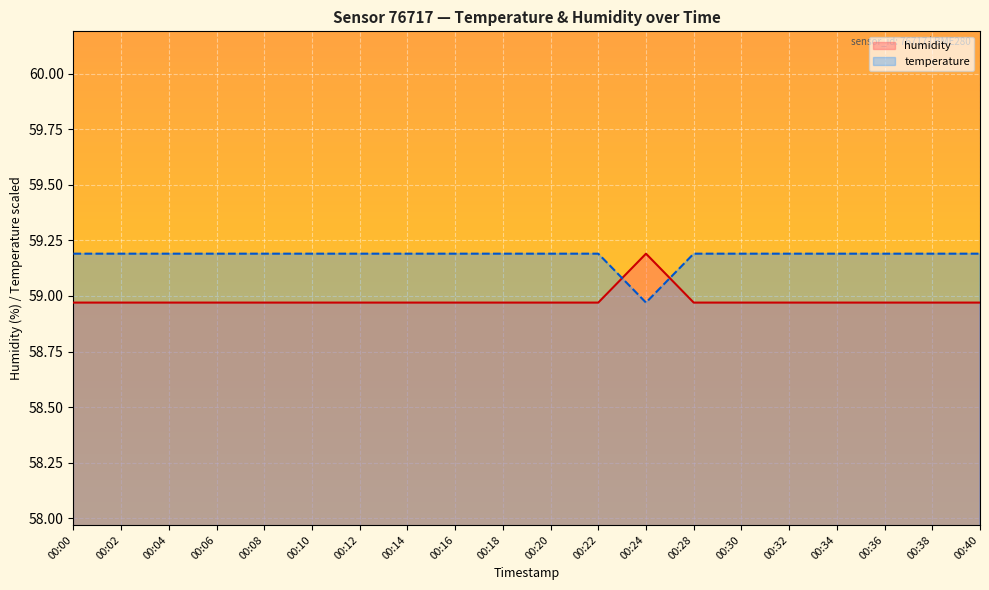

At how many categories does at least one series exceed 59?

20